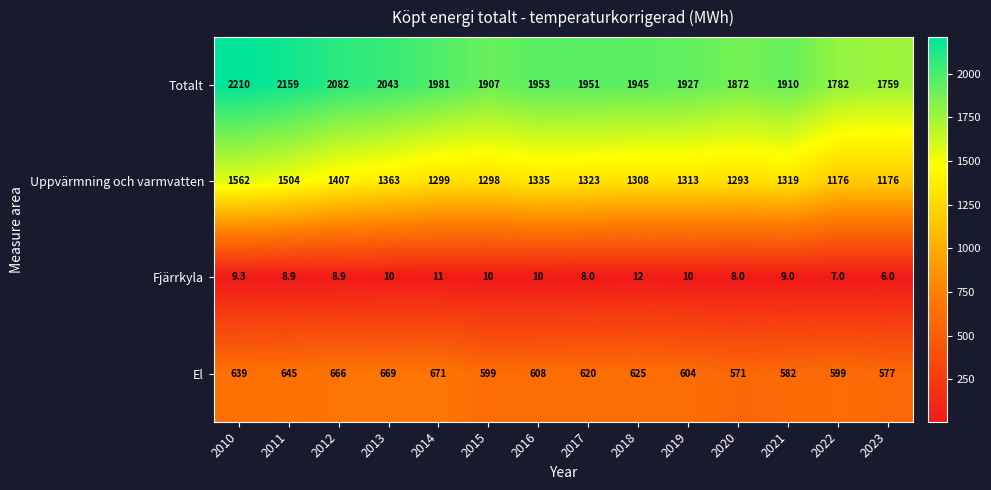

Which series changed the most between 2012 and 2017?

Totalt